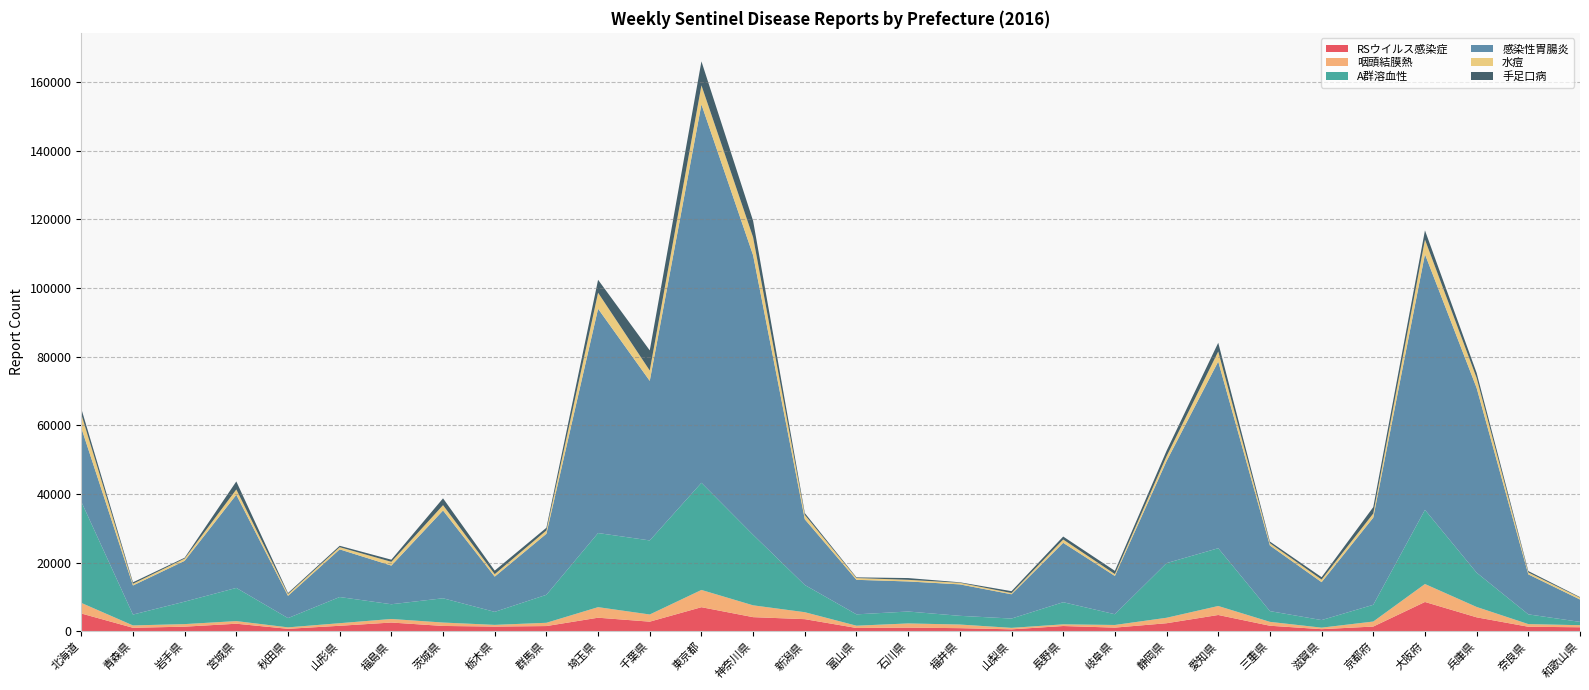

Reading left to right, transcribe all the data shown in this chart.

RSウイルス感染症: 5185	1024	1349	2206	726	1606	2553	1558	1375	1525	3959	2808	7021	4120	3537	966	1069	914	571	1534	1074	2350	4751	1619	618	1383	8542	4068	1325	1174
咽頭結膜熱: 3091	689	746	767	422	754	1034	992	497	955	3075	2089	5026	3445	2026	666	1222	1056	432	491	771	1591	2620	1132	444	1461	5231	3023	776	605
A群溶血性: 29502	3161	6542	9667	2695	7624	4293	7070	3788	8149	21588	21575	31211	20547	7928	3305	3472	2537	2712	6447	3128	15917	16829	3130	2207	4880	21607	9984	2833	967
感染性胃腸炎: 21517	8475	11892	27135	6490	13884	11260	25568	10266	17780	65347	46474	110239	81432	19143	10058	8760	9161	7071	17301	11148	29725	54387	19110	11044	25395	74465	53815	11653	6522
水痘: 3958	493	648	1544	518	638	1100	1555	722	972	4661	3020	5541	5220	1269	522	471	464	359	960	550	1405	2923	678	757	1202	4254	2903	556	541
手足口病: 1632	432	257	2336	297	403	619	1992	1030	783	3770	5866	6993	4795	542	196	516	146	548	873	943	1597	2544	474	697	1856	2689	1475	410	160